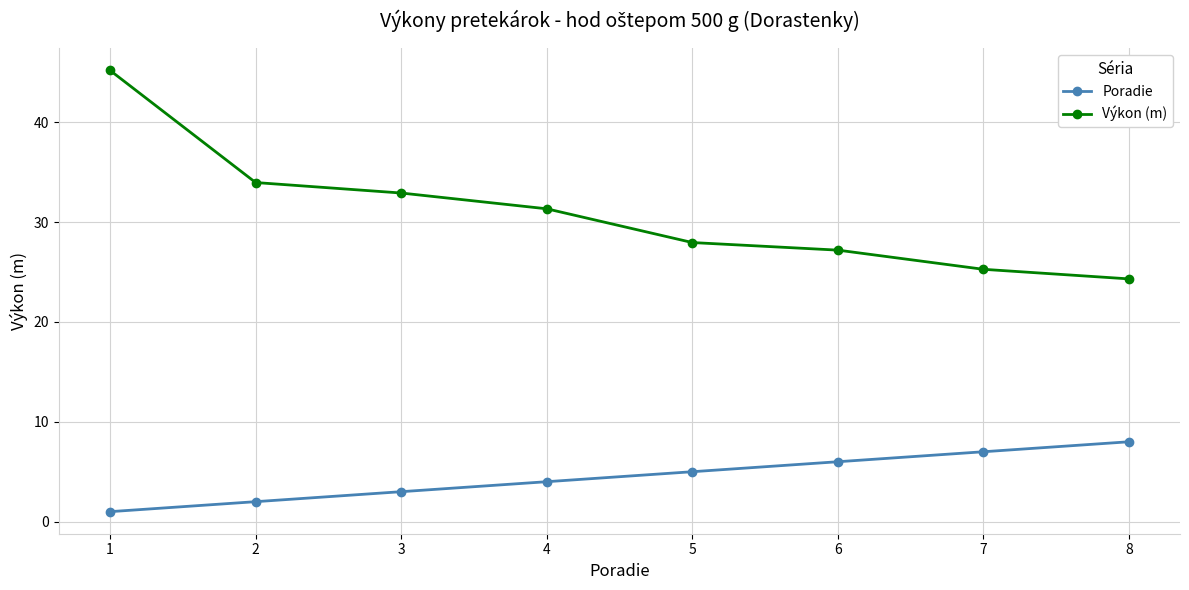

True or false: Poradie and Výkon (m) cross at least once.

False